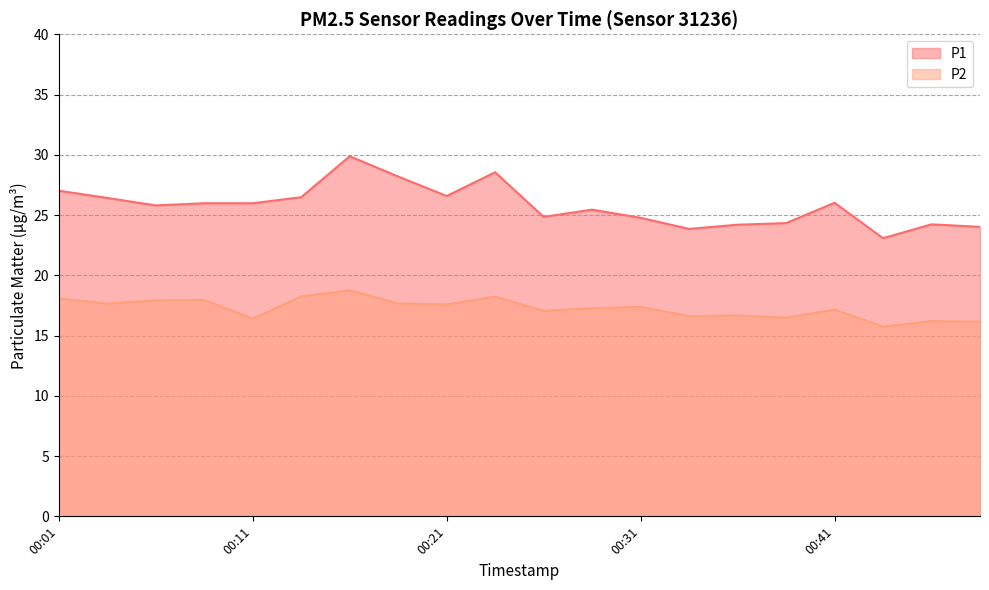

True or false: P2 and P1 intersect in this chart.

False